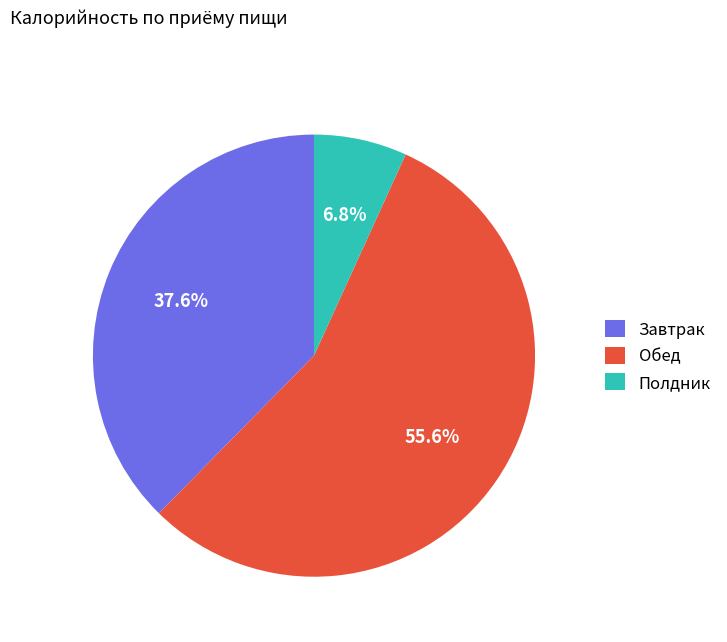

To the nearest percent, what is the difference between the largest and smallest slice percentages?

49%